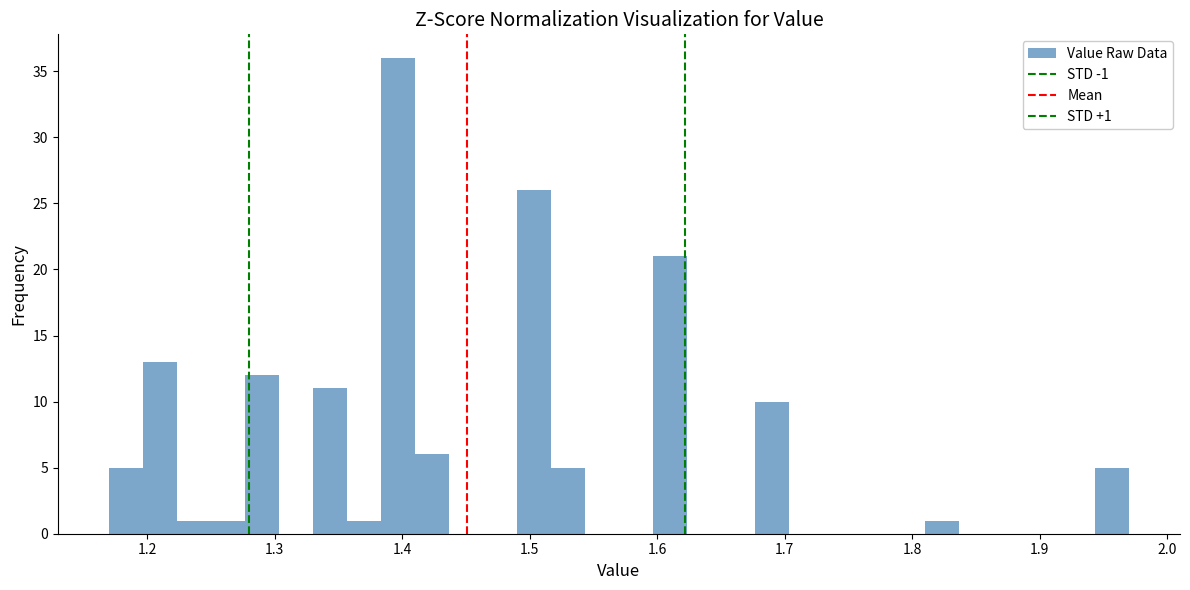

Around what value on the x-axis is the tallest bar? Give the approximate position of its centre, as read against the axis.

1.40